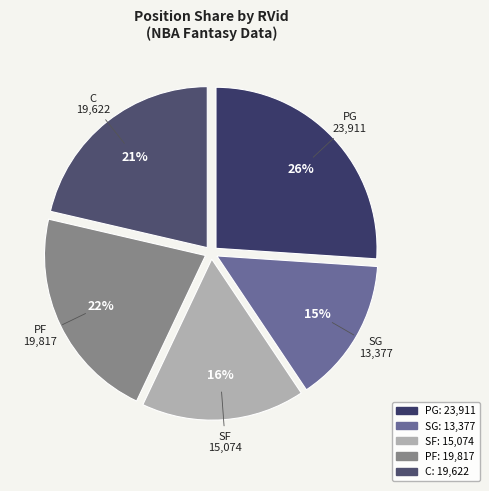

To the nearest percent, what percentage of the pie is SF?

16%